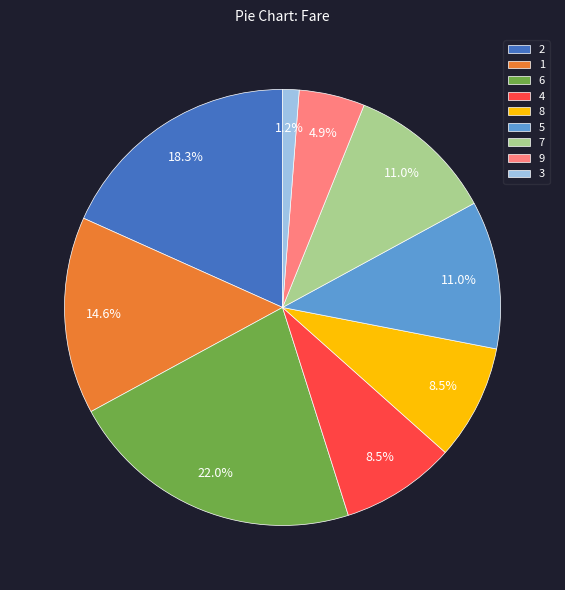

What is the ratio of the value at 5 to the value at 8?

1.3